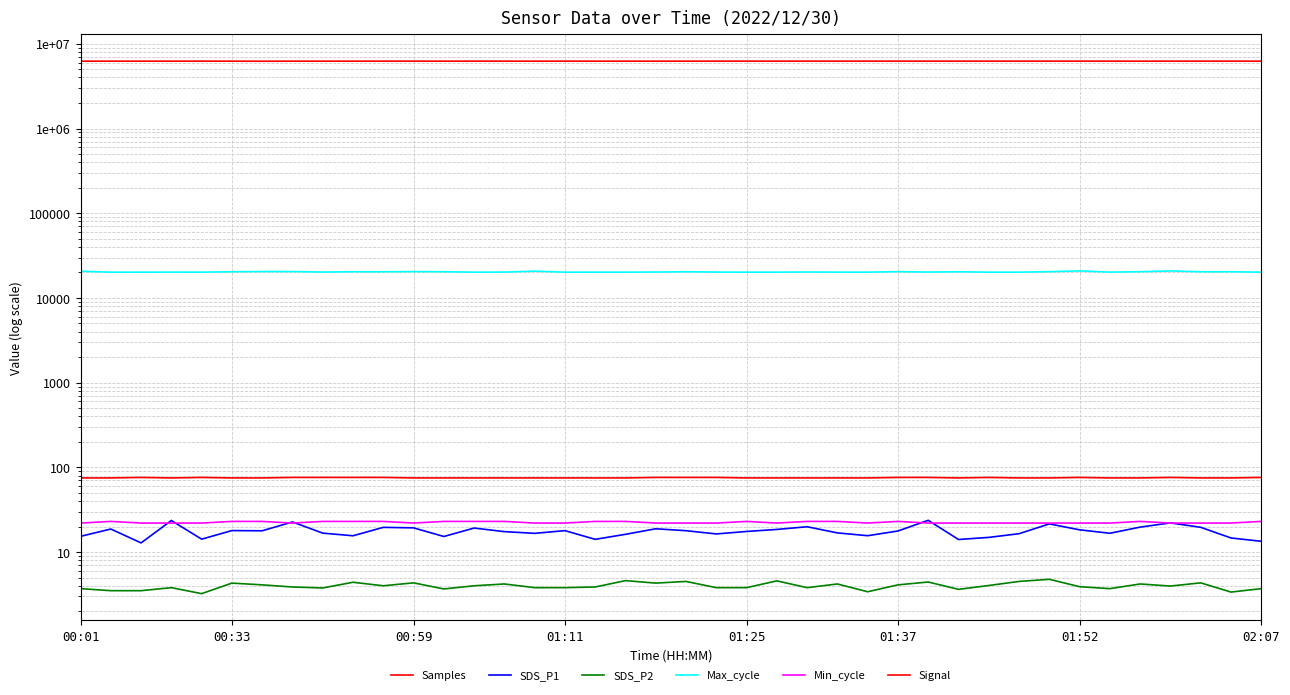

What position from the left is 9?

10